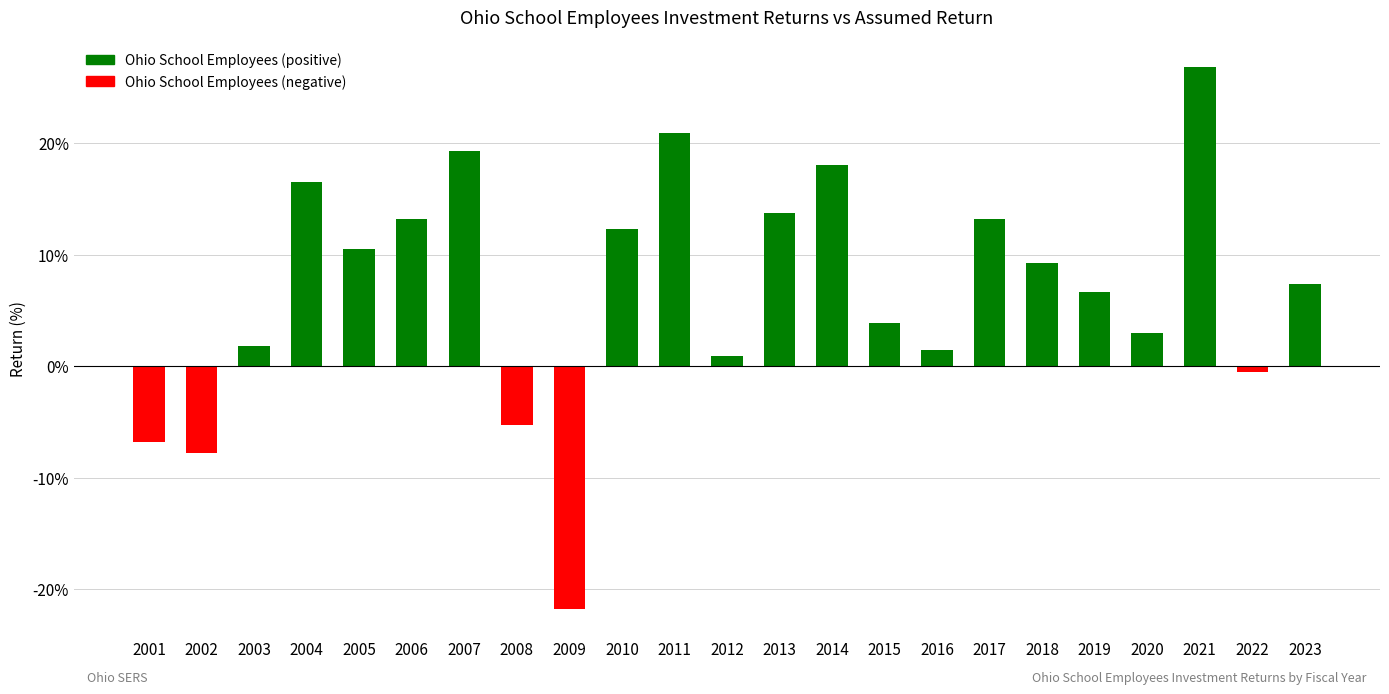

What is the maximum value shown in the chart?

26.8